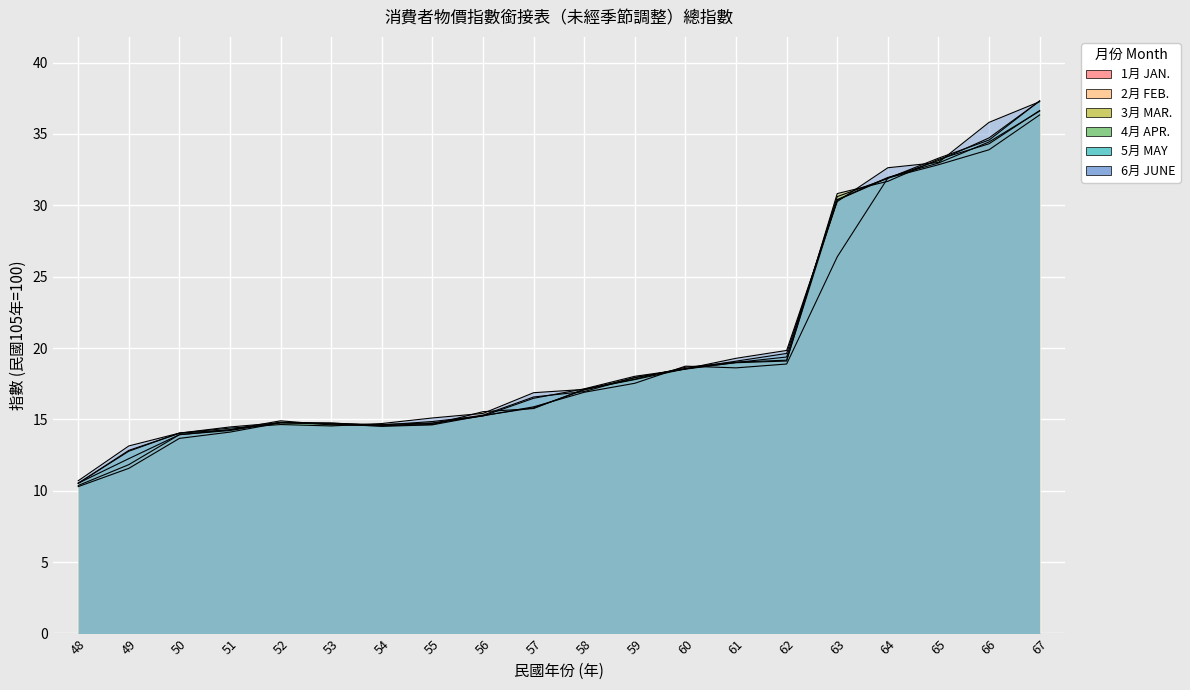

At which category does 5月 MAY reach its first local peak?

52